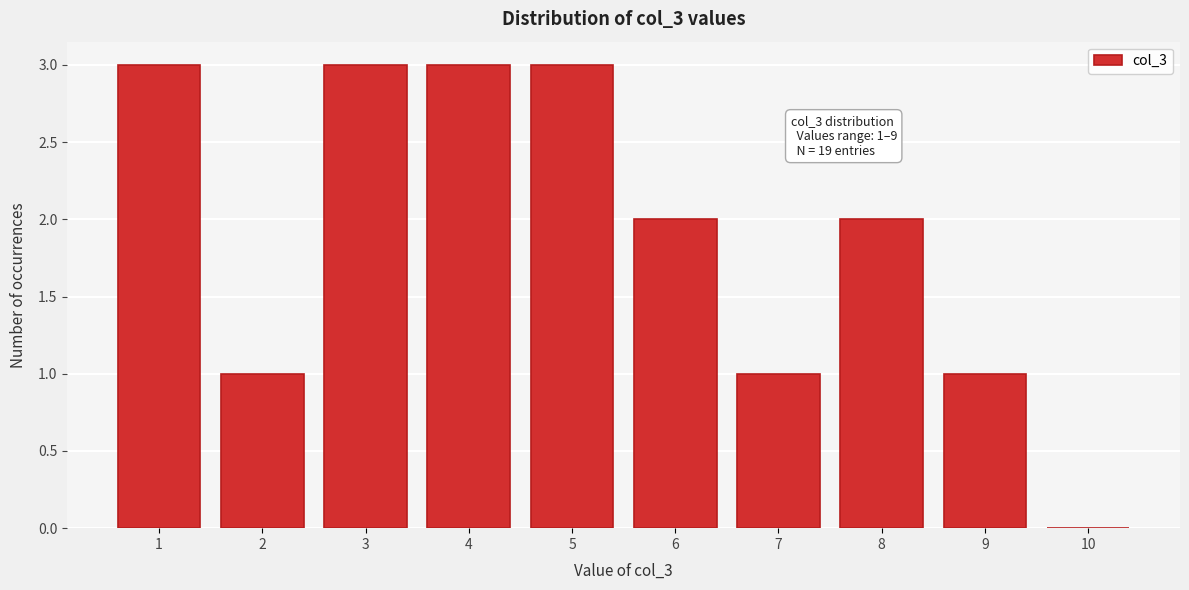

Reading left to right, list all the values displayed in this chart.

1=3	2=1	3=3	4=3	5=3	6=2	7=1	8=2	9=1	10=0